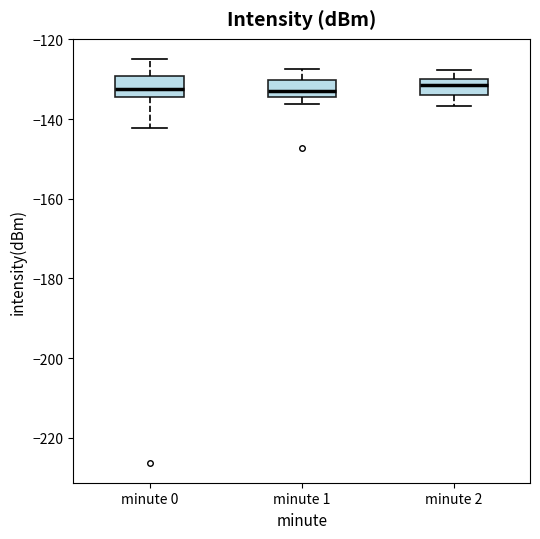

Reading left to right, read every box against the y-axis: the position of its median line, the range the box covers, and the ends of its whiskers. The values are not printed on the chart, so give them approximately, as read against the axis.

minute 0: median -132, box -134 to -130, whiskers -142 to -124
minute 1: median -132, box -134 to -130, whiskers -136 to -128
minute 2: median -132, box -134 to -130, whiskers -136 to -128